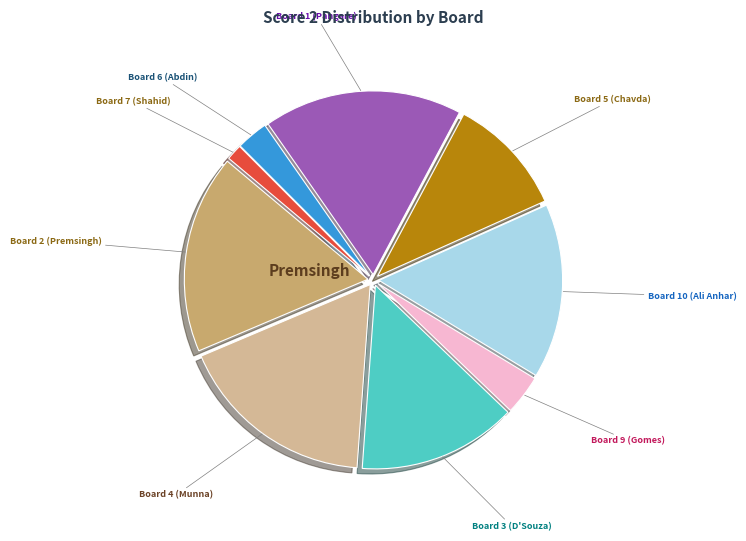

Is there any slice that represents more than half of the pie?

No